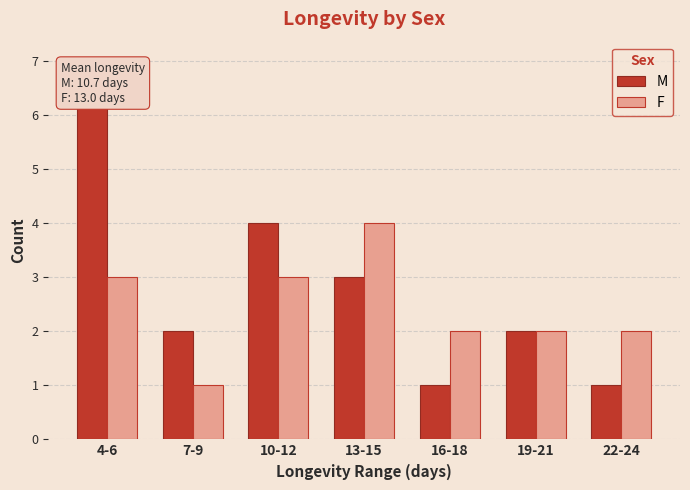

What is the total value across all series at 13-15?

7